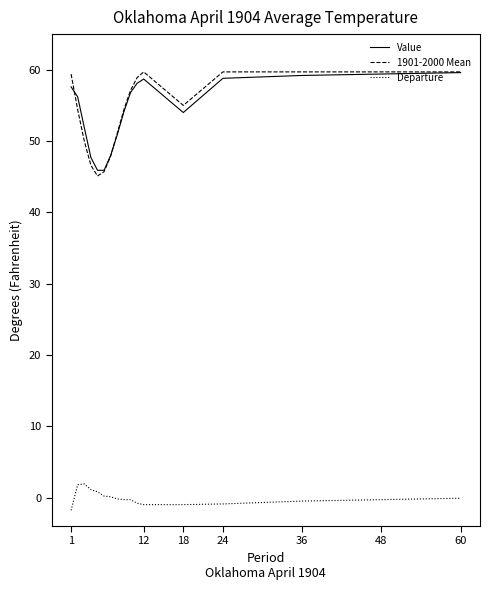

Which series has the widest spread of values?

1901-2000 Mean